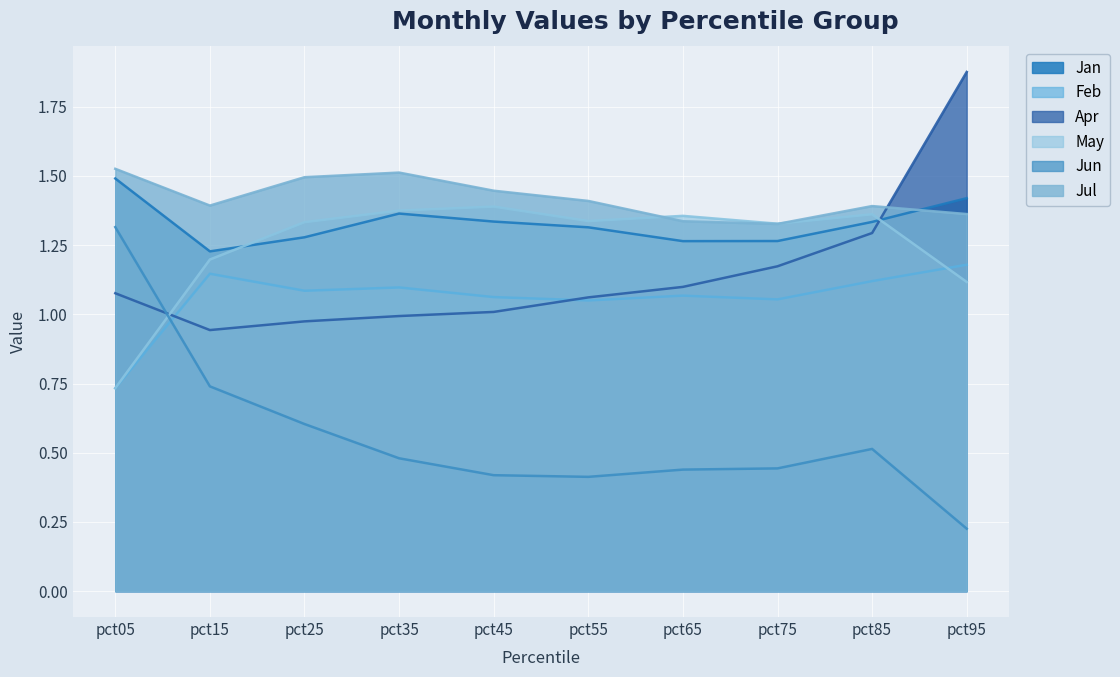

True or false: Jun and Jul intersect in this chart.

False